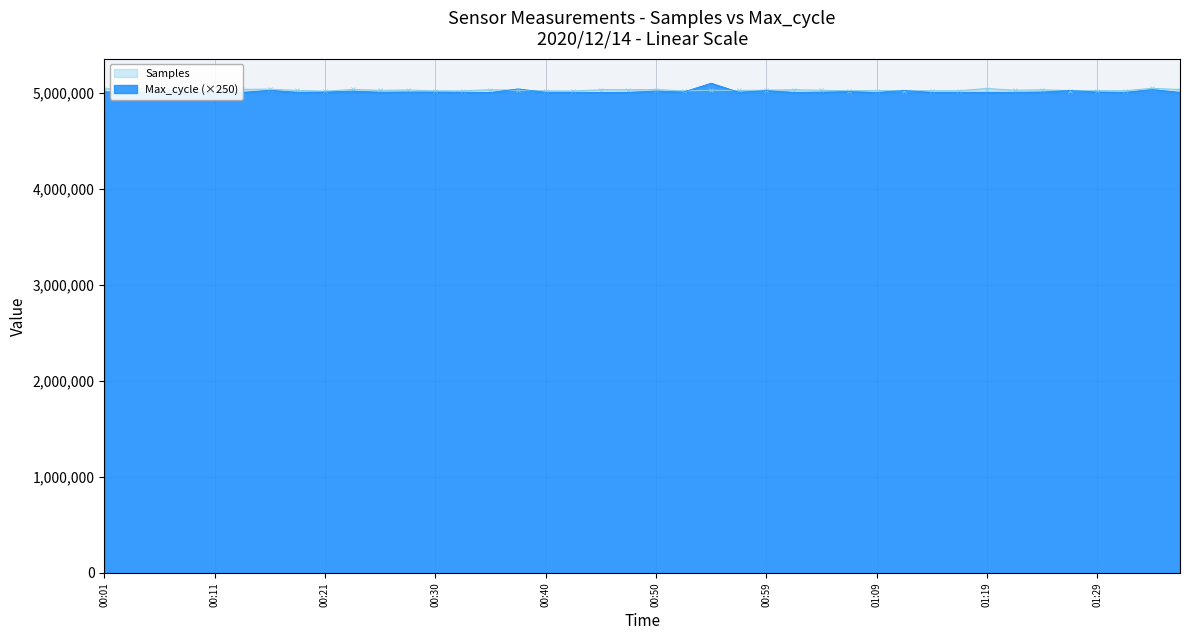

How many times do Max_cycle and Samples cross each other?

8